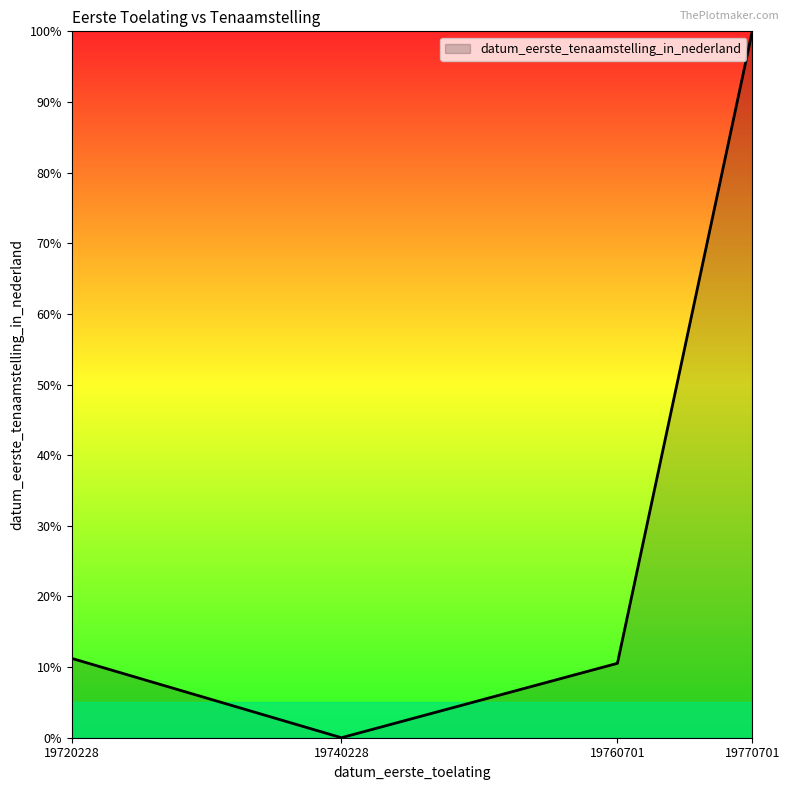

What is the average value?

30.4